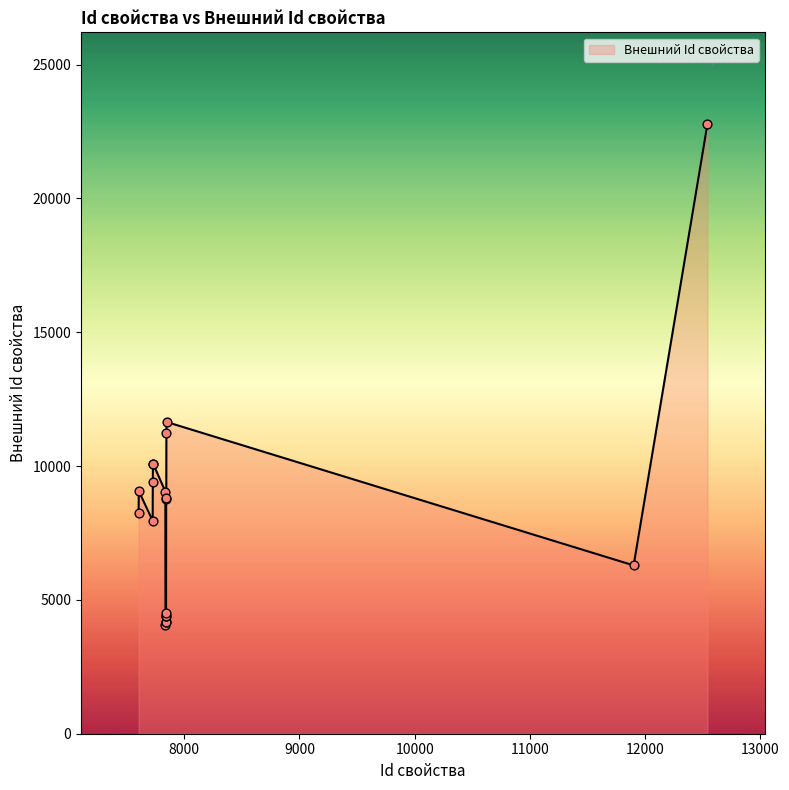

What is the smallest value displayed?

4080